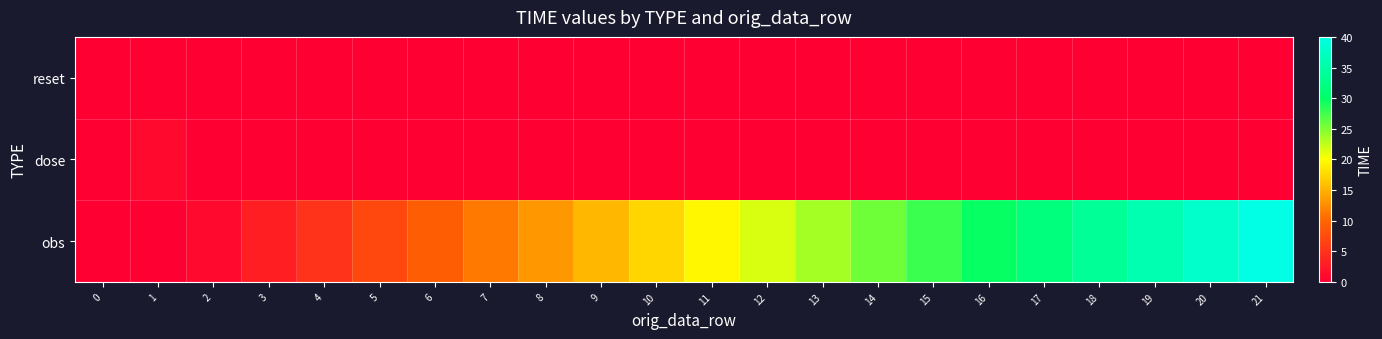

How many distinct data groups are displayed?

3